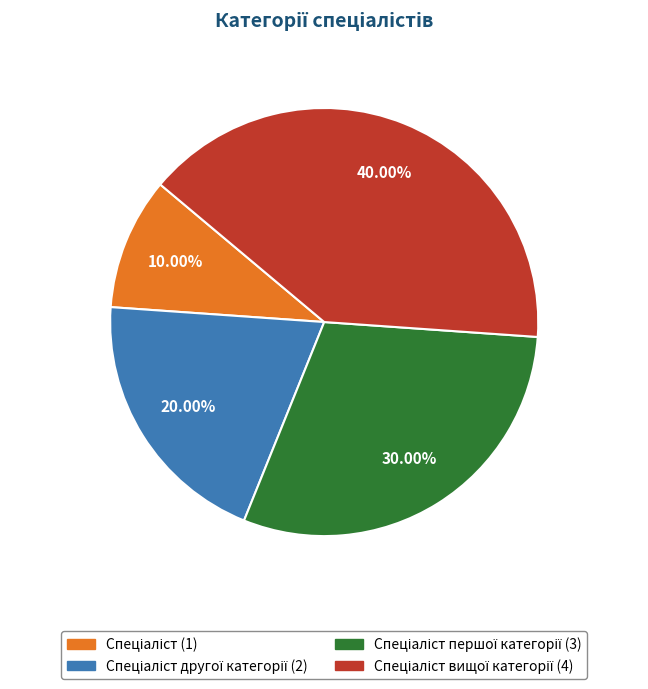

Is there a majority slice in this chart?

No